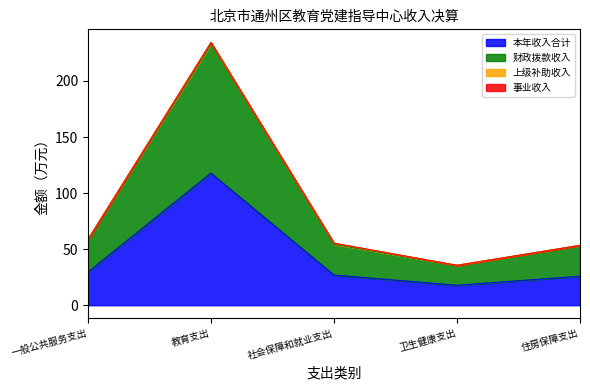

Which category has the lowest value in the 财政拨款收入 series?

卫生健康支出